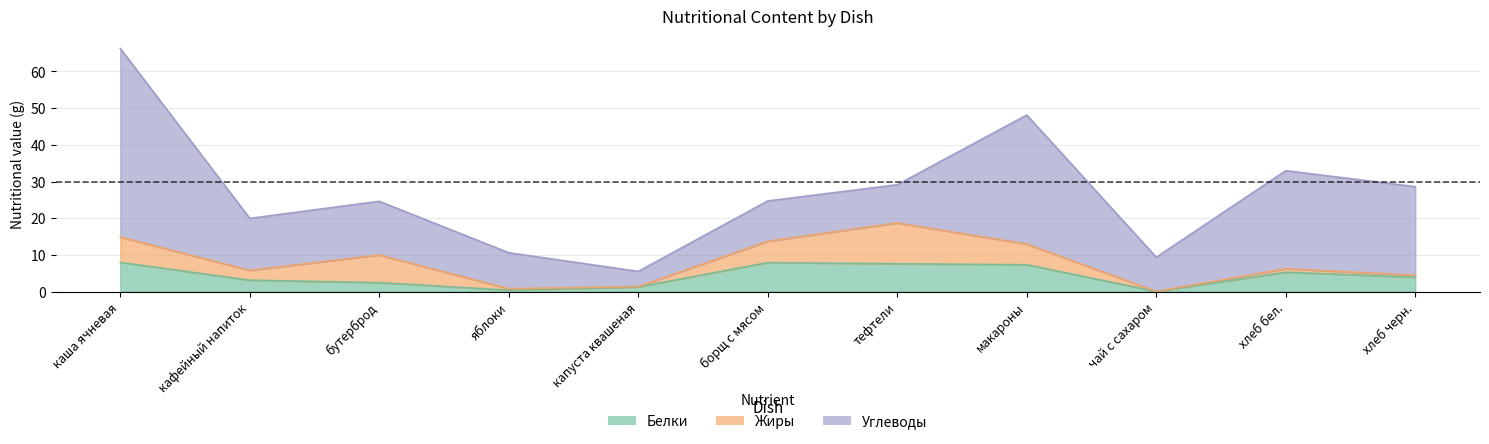

What is the difference between the highest and lowest values at макароны?

29.5